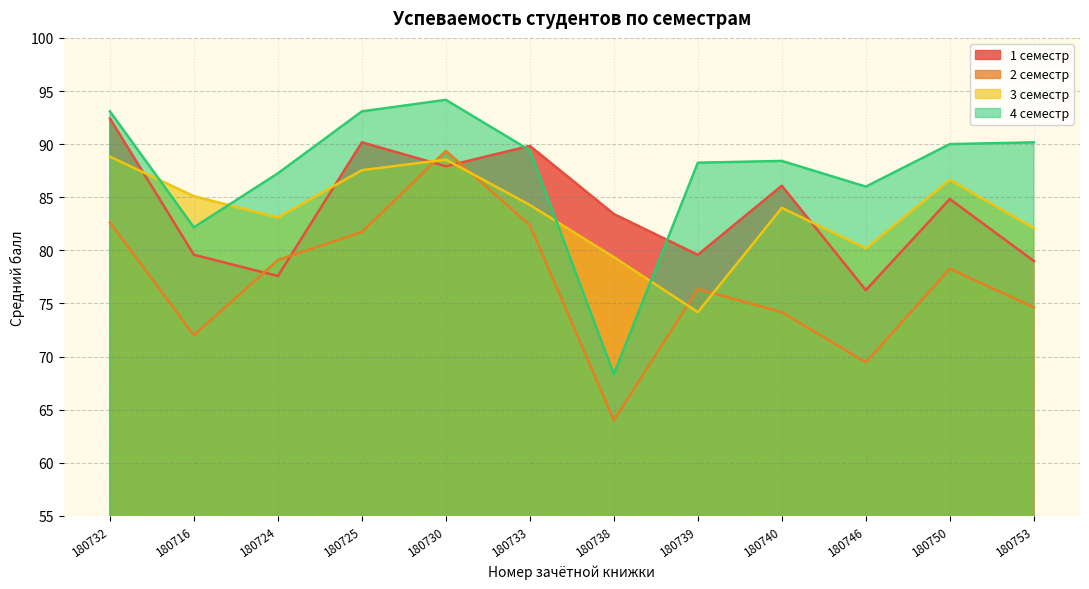

What is the label of the 3rd point from the right?

180746